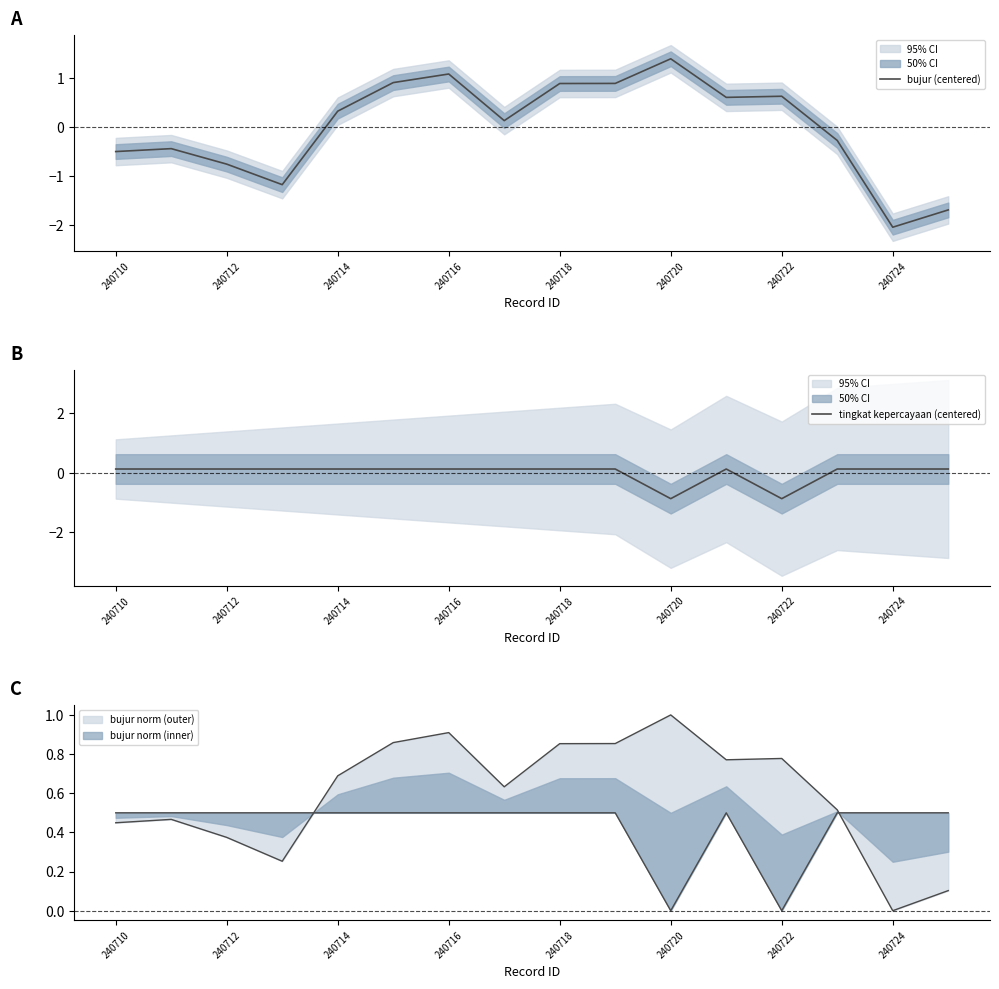

What value does the tingkat kepercayaan (centered) series have at 240716?

0.1